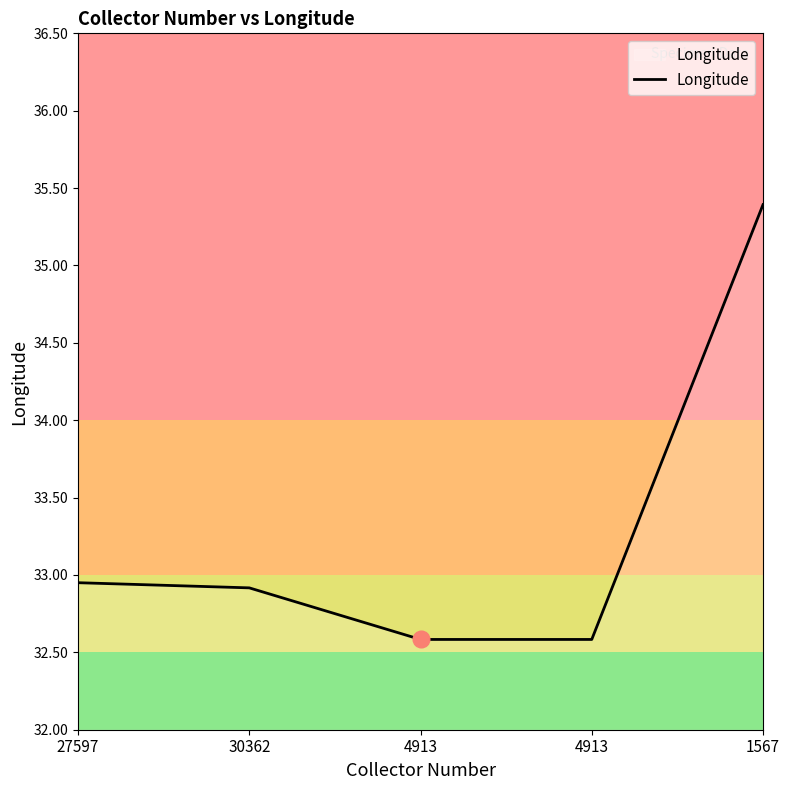

Reading right to left, list all the values displayed in this chart.

35.4	32.6	32.6	32.9	33.0